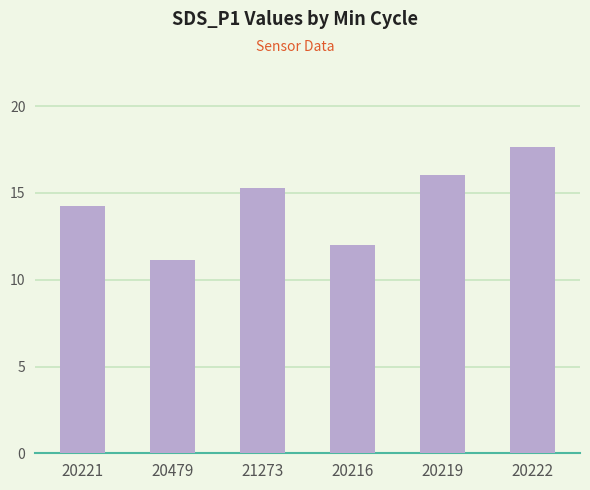

True or false: the data shows 21.7 at 21273.

False